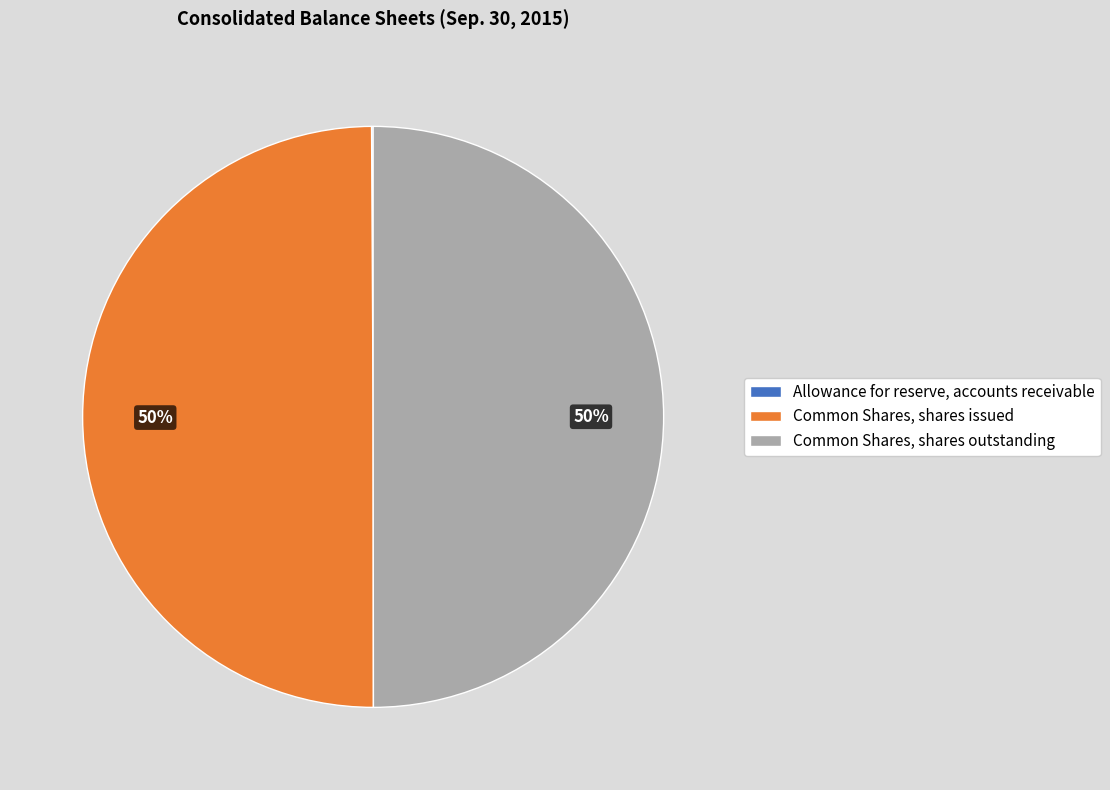

What is the ratio of the value at Common Shares, shares outstanding to the value at Common Shares, shares issued?

1.0